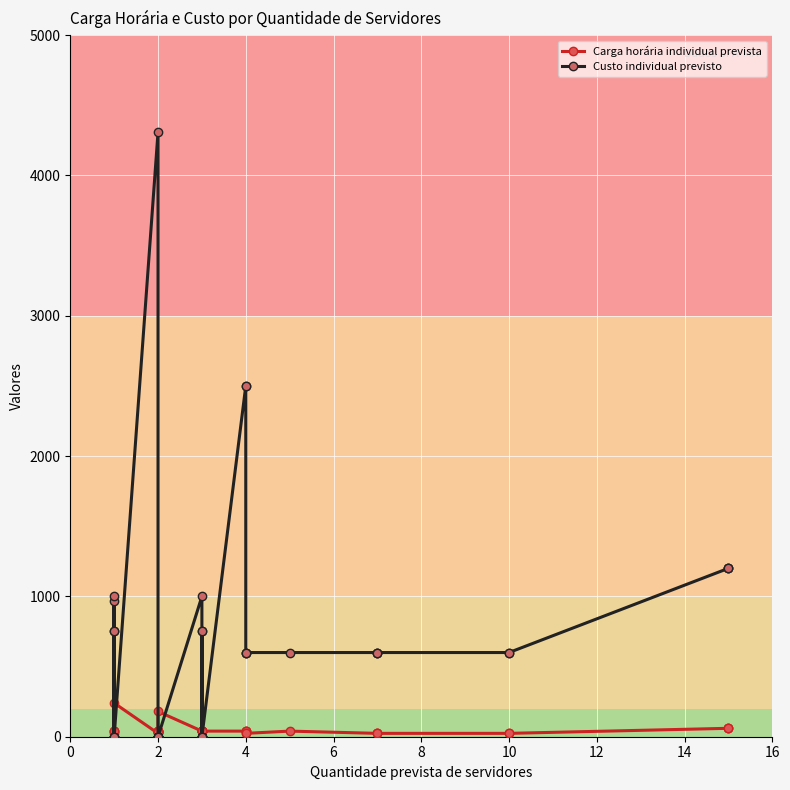

Is this an area chart (filled region under the line)?

No